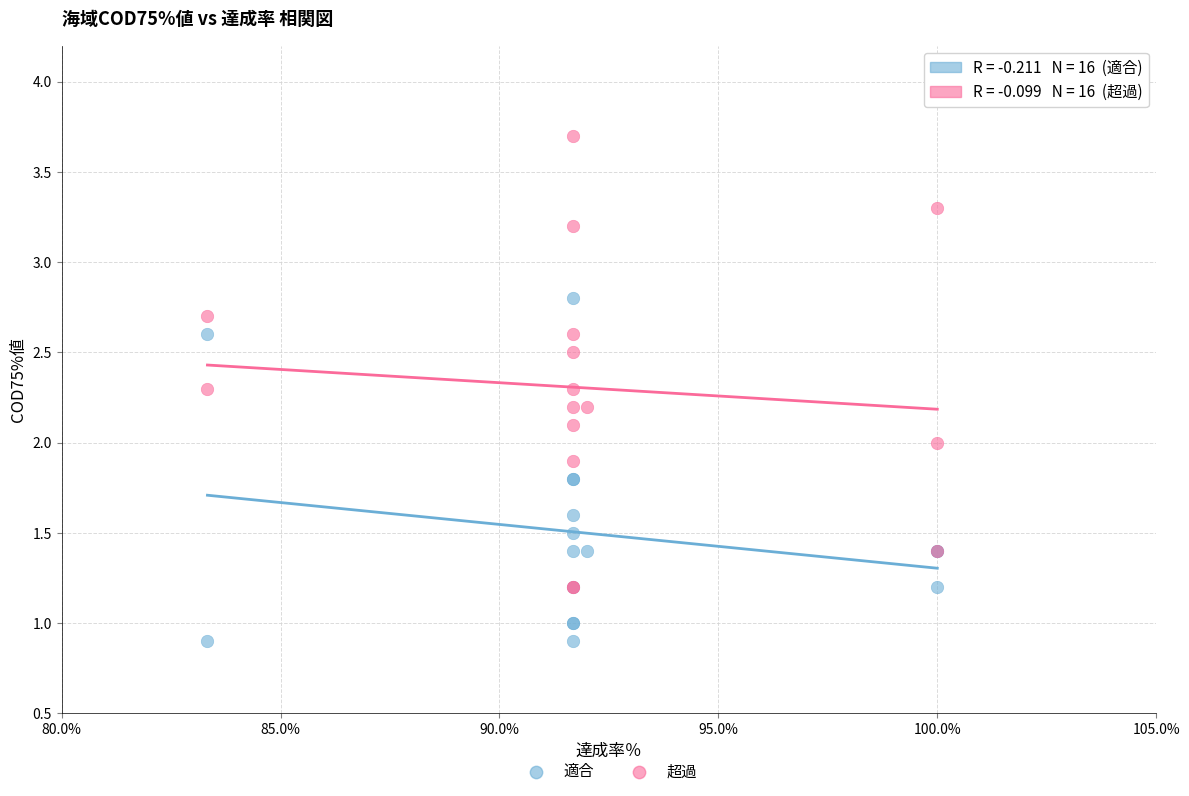

What are all the series names shown in the legend?

適合, 超過